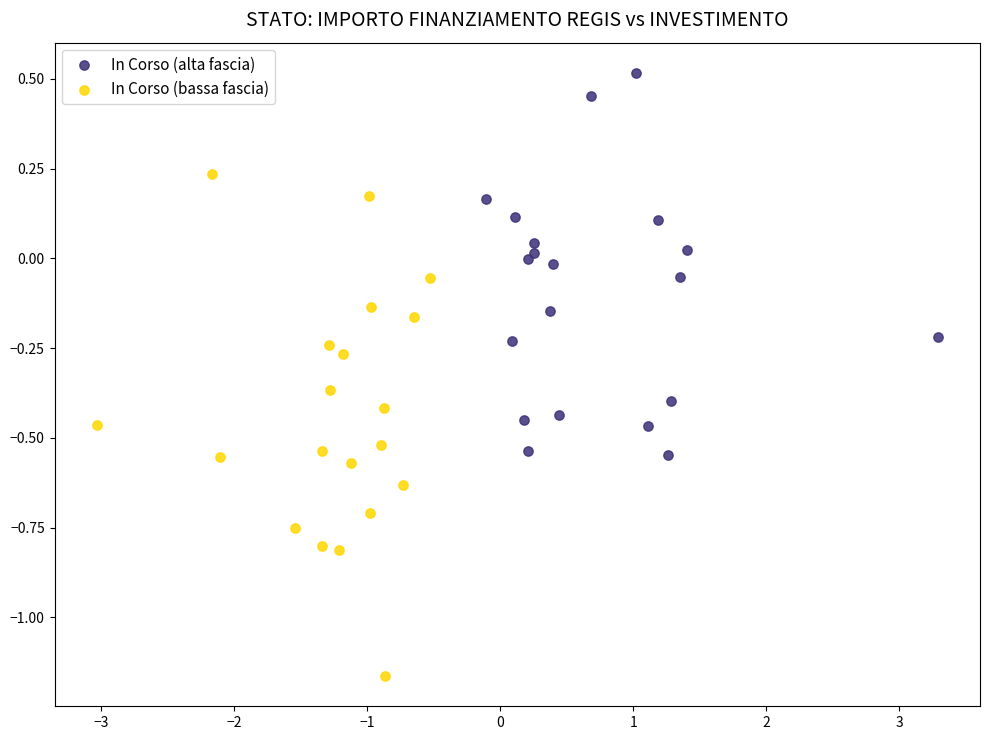

Which series has the widest spread of Y values?

In Corso (bassa fascia)